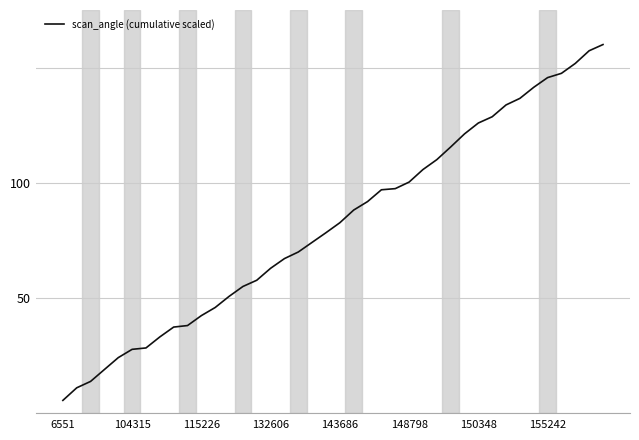

What is the difference between the maximum and minimum values?

154.5